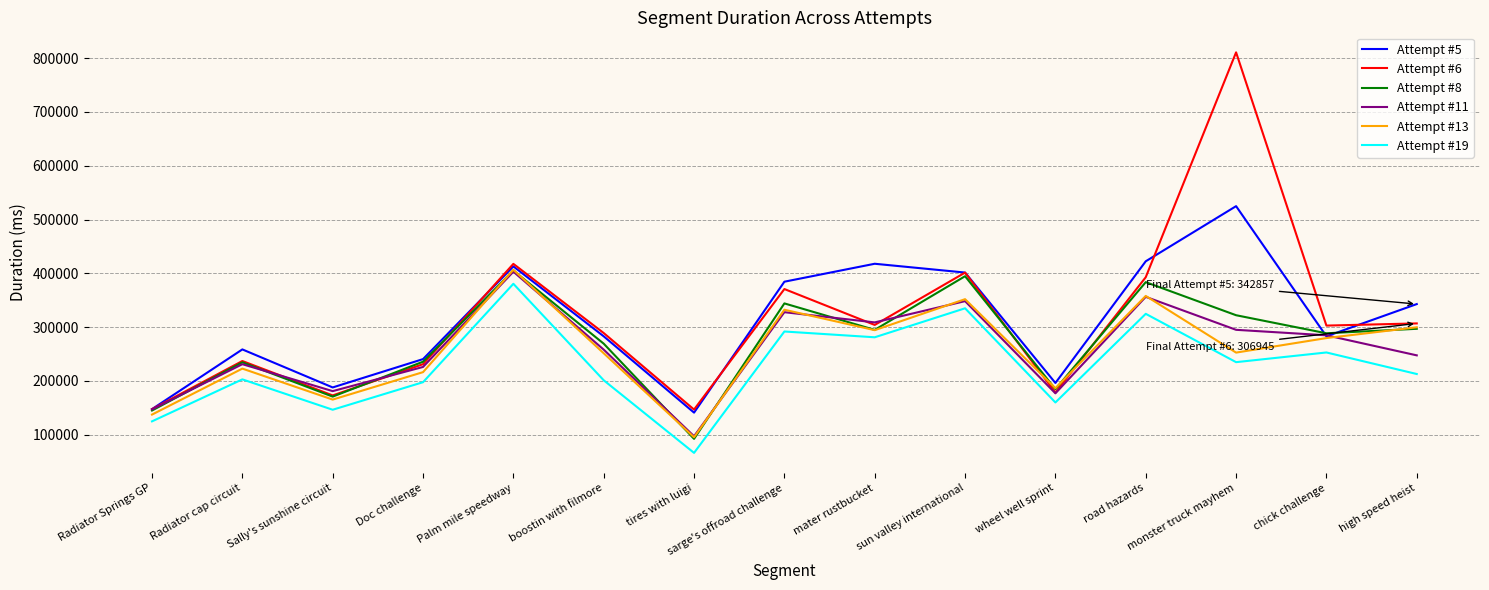

Which category has the lowest value across all series?

tires with luigi